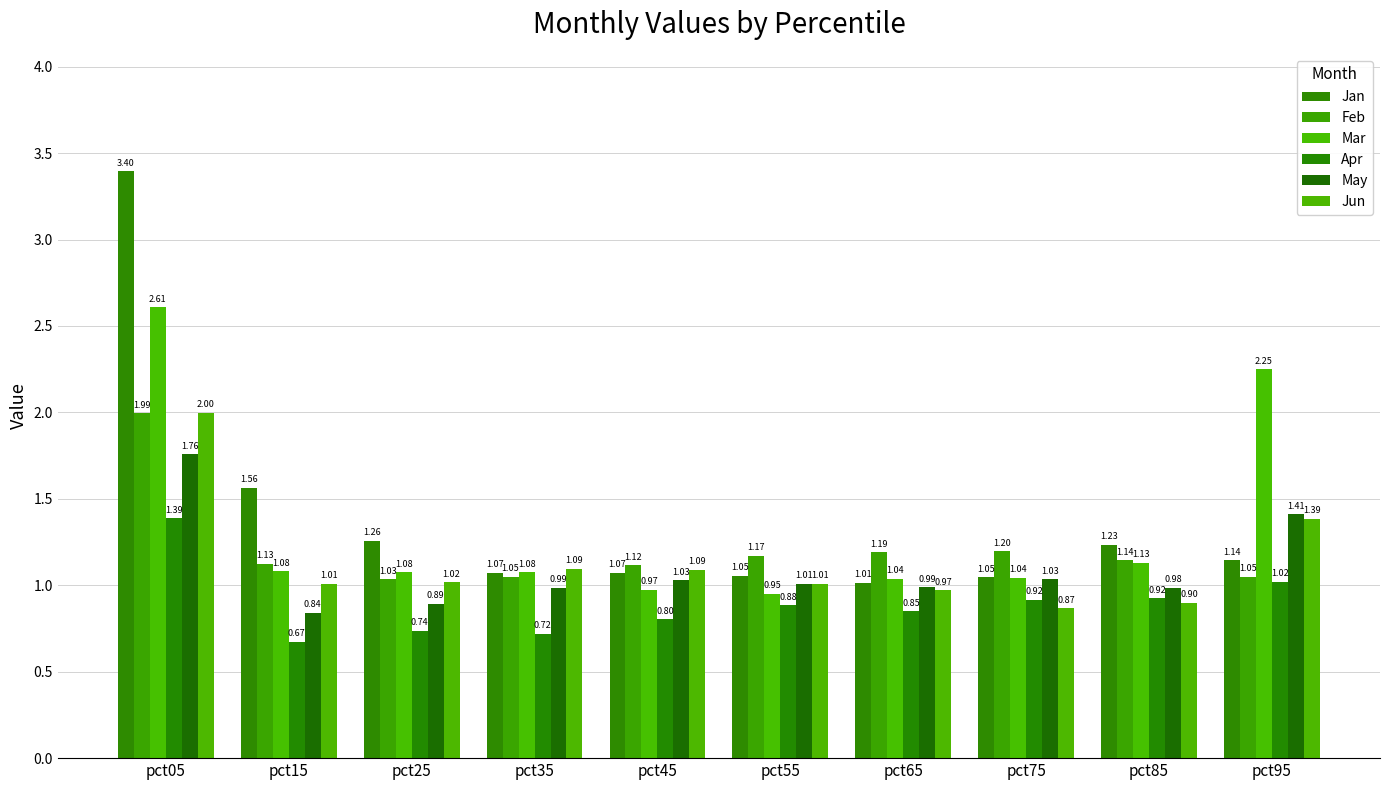

How many data points in Mar are less than 1?

2